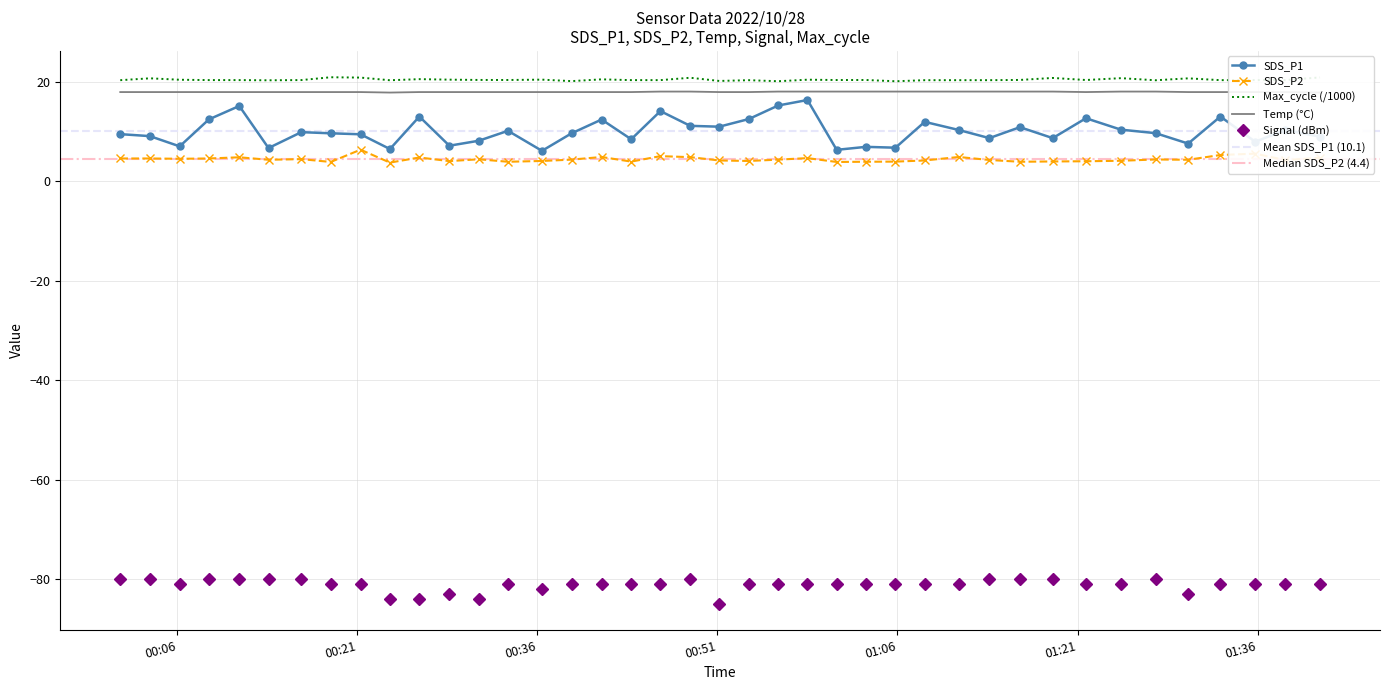

Reading left to right, transcribe all the data shown in this chart.

SDS_P1: 2022/10/28 00:01:15=9.5	2022/10/28 00:03:43=9.1	2022/10/28 00:06:12=7.1	2022/10/28 00:08:38=12.5	2022/10/28 00:11:10=15.2	2022/10/28 00:13:36=6.7	2022/10/28 00:16:20=9.9	2022/10/28 00:18:47=9.7	2022/10/28 00:21:16=9.5	2022/10/28 00:23:43=6.5	2022/10/28 00:26:10=13.1	2022/10/28 00:28:40=7.2	2022/10/28 00:31:07=8.2	2022/10/28 00:33:33=10.2	2022/10/28 00:36:23=6.2	2022/10/28 00:38:51=9.7	2022/10/28 00:41:21=12.5	2022/10/28 00:43:49=8.5	2022/10/28 00:46:15=14.2	2022/10/28 00:48:44=11.2	2022/10/28 00:51:09=11.0	2022/10/28 00:53:37=12.6	2022/10/28 00:56:04=15.3	2022/10/28 00:58:30=16.4	2022/10/28 01:00:56=6.4	2022/10/28 01:03:22=7.0	2022/10/28 01:05:50=6.8	2022/10/28 01:08:16=12.0	2022/10/28 01:11:06=10.4	2022/10/28 01:13:39=8.7	2022/10/28 01:16:12=10.9	2022/10/28 01:18:56=8.7	2022/10/28 01:21:42=12.7	2022/10/28 01:24:37=10.4	2022/10/28 01:27:30=9.7	2022/10/28 01:30:13=7.6	2022/10/28 01:32:54=13.1	2022/10/28 01:35:48=8.0	2022/10/28 01:38:19=10.4	2022/10/28 01:41:12=9.0
SDS_P2: 2022/10/28 00:01:15=4.6	2022/10/28 00:03:43=4.6	2022/10/28 00:06:12=4.6	2022/10/28 00:08:38=4.6	2022/10/28 00:11:10=4.9	2022/10/28 00:13:36=4.4	2022/10/28 00:16:20=4.5	2022/10/28 00:18:47=3.9	2022/10/28 00:21:16=6.4	2022/10/28 00:23:43=3.8	2022/10/28 00:26:10=4.8	2022/10/28 00:28:40=4.1	2022/10/28 00:31:07=4.5	2022/10/28 00:33:33=4.0	2022/10/28 00:36:23=4.1	2022/10/28 00:38:51=4.4	2022/10/28 00:41:21=4.9	2022/10/28 00:43:49=4.0	2022/10/28 00:46:15=5.1	2022/10/28 00:48:44=4.9	2022/10/28 00:51:09=4.2	2022/10/28 00:53:37=4.1	2022/10/28 00:56:04=4.4	2022/10/28 00:58:30=4.7	2022/10/28 01:00:56=3.9	2022/10/28 01:03:22=4.0	2022/10/28 01:05:50=4.0	2022/10/28 01:08:16=4.2	2022/10/28 01:11:06=4.9	2022/10/28 01:13:39=4.3	2022/10/28 01:16:12=4.0	2022/10/28 01:18:56=4.0	2022/10/28 01:21:42=4.1	2022/10/28 01:24:37=4.2	2022/10/28 01:27:30=4.4	2022/10/28 01:30:13=4.4	2022/10/28 01:32:54=5.3	2022/10/28 01:35:48=5.6	2022/10/28 01:38:19=4.3	2022/10/28 01:41:12=4.8
Temp: 2022/10/28 00:01:15=18.0	2022/10/28 00:03:43=18.0	2022/10/28 00:06:12=18.0	2022/10/28 00:08:38=18.0	2022/10/28 00:11:10=18.0	2022/10/28 00:13:36=18.0	2022/10/28 00:16:20=18.0	2022/10/28 00:18:47=18.0	2022/10/28 00:21:16=18.0	2022/10/28 00:23:43=17.9	2022/10/28 00:26:10=18.0	2022/10/28 00:28:40=18.0	2022/10/28 00:31:07=18.0	2022/10/28 00:33:33=18.0	2022/10/28 00:36:23=18.0	2022/10/28 00:38:51=18.0	2022/10/28 00:41:21=18.0	2022/10/28 00:43:49=18.0	2022/10/28 00:46:15=18.1	2022/10/28 00:48:44=18.1	2022/10/28 00:51:09=18.0	2022/10/28 00:53:37=18.0	2022/10/28 00:56:04=18.1	2022/10/28 00:58:30=18.1	2022/10/28 01:00:56=18.1	2022/10/28 01:03:22=18.1	2022/10/28 01:05:50=18.1	2022/10/28 01:08:16=18.1	2022/10/28 01:11:06=18.1	2022/10/28 01:13:39=18.1	2022/10/28 01:16:12=18.1	2022/10/28 01:18:56=18.1	2022/10/28 01:21:42=18.0	2022/10/28 01:24:37=18.1	2022/10/28 01:27:30=18.1	2022/10/28 01:30:13=18.0	2022/10/28 01:32:54=18.0	2022/10/28 01:35:48=18.0	2022/10/28 01:38:19=18.0	2022/10/28 01:41:12=17.9
Signal: 2022/10/28 00:01:15=-80.0	2022/10/28 00:03:43=-80.0	2022/10/28 00:06:12=-81.0	2022/10/28 00:08:38=-80.0	2022/10/28 00:11:10=-80.0	2022/10/28 00:13:36=-80.0	2022/10/28 00:16:20=-80.0	2022/10/28 00:18:47=-81.0	2022/10/28 00:21:16=-81.0	2022/10/28 00:23:43=-84.0	2022/10/28 00:26:10=-84.0	2022/10/28 00:28:40=-83.0	2022/10/28 00:31:07=-84.0	2022/10/28 00:33:33=-81.0	2022/10/28 00:36:23=-82.0	2022/10/28 00:38:51=-81.0	2022/10/28 00:41:21=-81.0	2022/10/28 00:43:49=-81.0	2022/10/28 00:46:15=-81.0	2022/10/28 00:48:44=-80.0	2022/10/28 00:51:09=-85.0	2022/10/28 00:53:37=-81.0	2022/10/28 00:56:04=-81.0	2022/10/28 00:58:30=-81.0	2022/10/28 01:00:56=-81.0	2022/10/28 01:03:22=-81.0	2022/10/28 01:05:50=-81.0	2022/10/28 01:08:16=-81.0	2022/10/28 01:11:06=-81.0	2022/10/28 01:13:39=-80.0	2022/10/28 01:16:12=-80.0	2022/10/28 01:18:56=-80.0	2022/10/28 01:21:42=-81.0	2022/10/28 01:24:37=-81.0	2022/10/28 01:27:30=-80.0	2022/10/28 01:30:13=-83.0	2022/10/28 01:32:54=-81.0	2022/10/28 01:35:48=-81.0	2022/10/28 01:38:19=-81.0	2022/10/28 01:41:12=-81.0
Max_cycle: 2022/10/28 00:01:15=20.4	2022/10/28 00:03:43=20.8	2022/10/28 00:06:12=20.5	2022/10/28 00:08:38=20.4	2022/10/28 00:11:10=20.4	2022/10/28 00:13:36=20.4	2022/10/28 00:16:20=20.4	2022/10/28 00:18:47=21.0	2022/10/28 00:21:16=20.9	2022/10/28 00:23:43=20.4	2022/10/28 00:26:10=20.6	2022/10/28 00:28:40=20.5	2022/10/28 00:31:07=20.4	2022/10/28 00:33:33=20.4	2022/10/28 00:36:23=20.5	2022/10/28 00:38:51=20.2	2022/10/28 00:41:21=20.6	2022/10/28 00:43:49=20.4	2022/10/28 00:46:15=20.4	2022/10/28 00:48:44=20.9	2022/10/28 00:51:09=20.2	2022/10/28 00:53:37=20.4	2022/10/28 00:56:04=20.2	2022/10/28 00:58:30=20.5	2022/10/28 01:00:56=20.4	2022/10/28 01:03:22=20.4	2022/10/28 01:05:50=20.2	2022/10/28 01:08:16=20.4	2022/10/28 01:11:06=20.4	2022/10/28 01:13:39=20.4	2022/10/28 01:16:12=20.4	2022/10/28 01:18:56=20.8	2022/10/28 01:21:42=20.4	2022/10/28 01:24:37=20.8	2022/10/28 01:27:30=20.4	2022/10/28 01:30:13=20.8	2022/10/28 01:32:54=20.4	2022/10/28 01:35:48=20.4	2022/10/28 01:38:19=20.4	2022/10/28 01:41:12=20.9